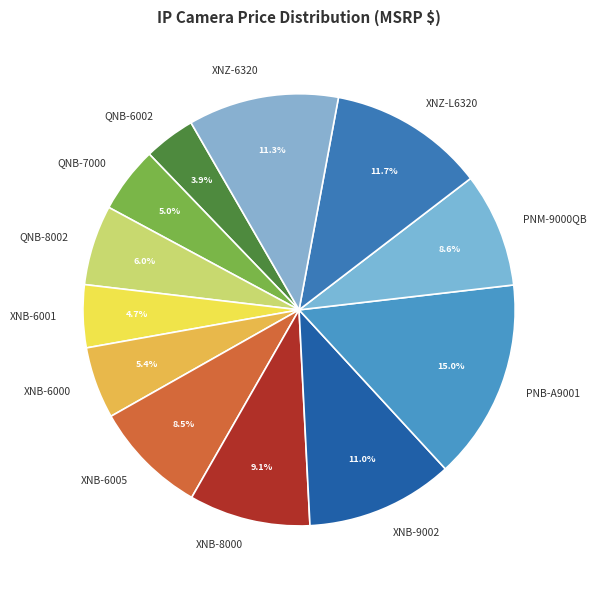

To the nearest percent, what portion does XNB-6001 represent?

5%